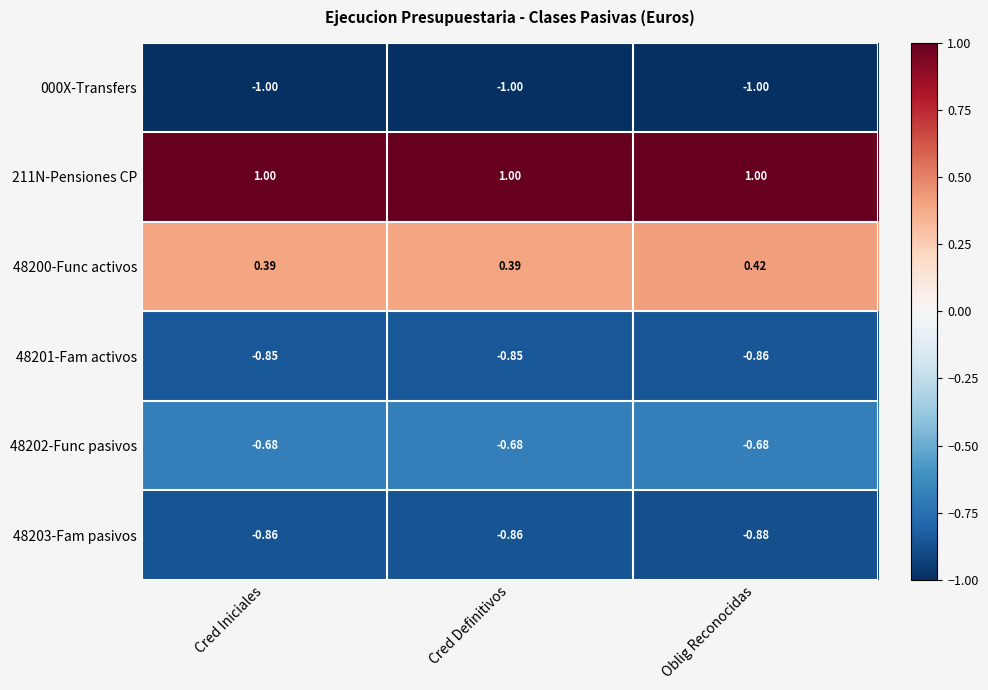

At how many categories does at least one series exceed 0?

3